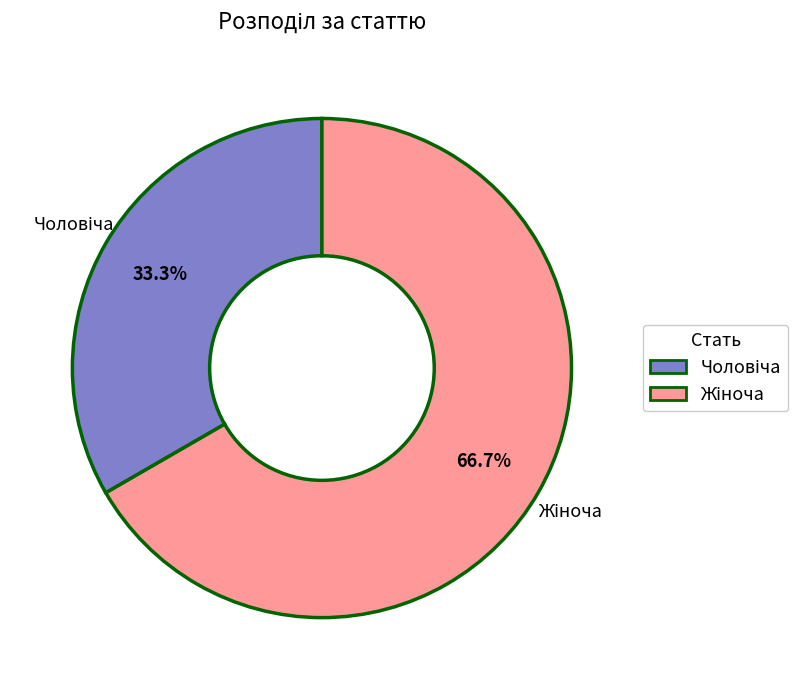

To the nearest percent, what is the difference between the largest and smallest slice percentages?

33%